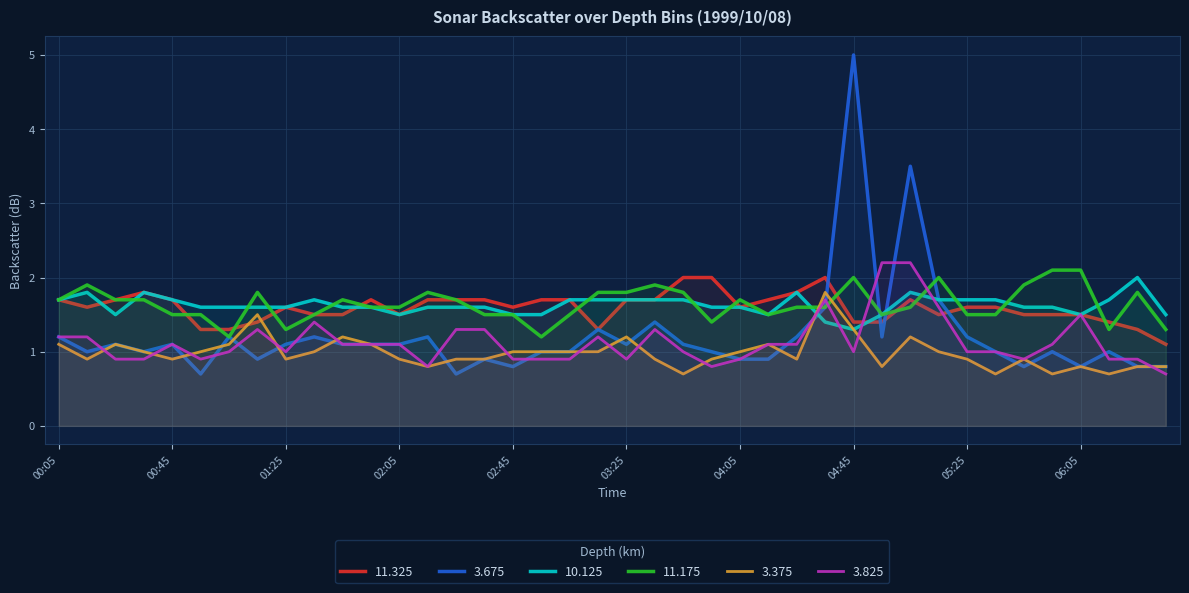

How many times do 10.125 and 11.175 cross each other?

13